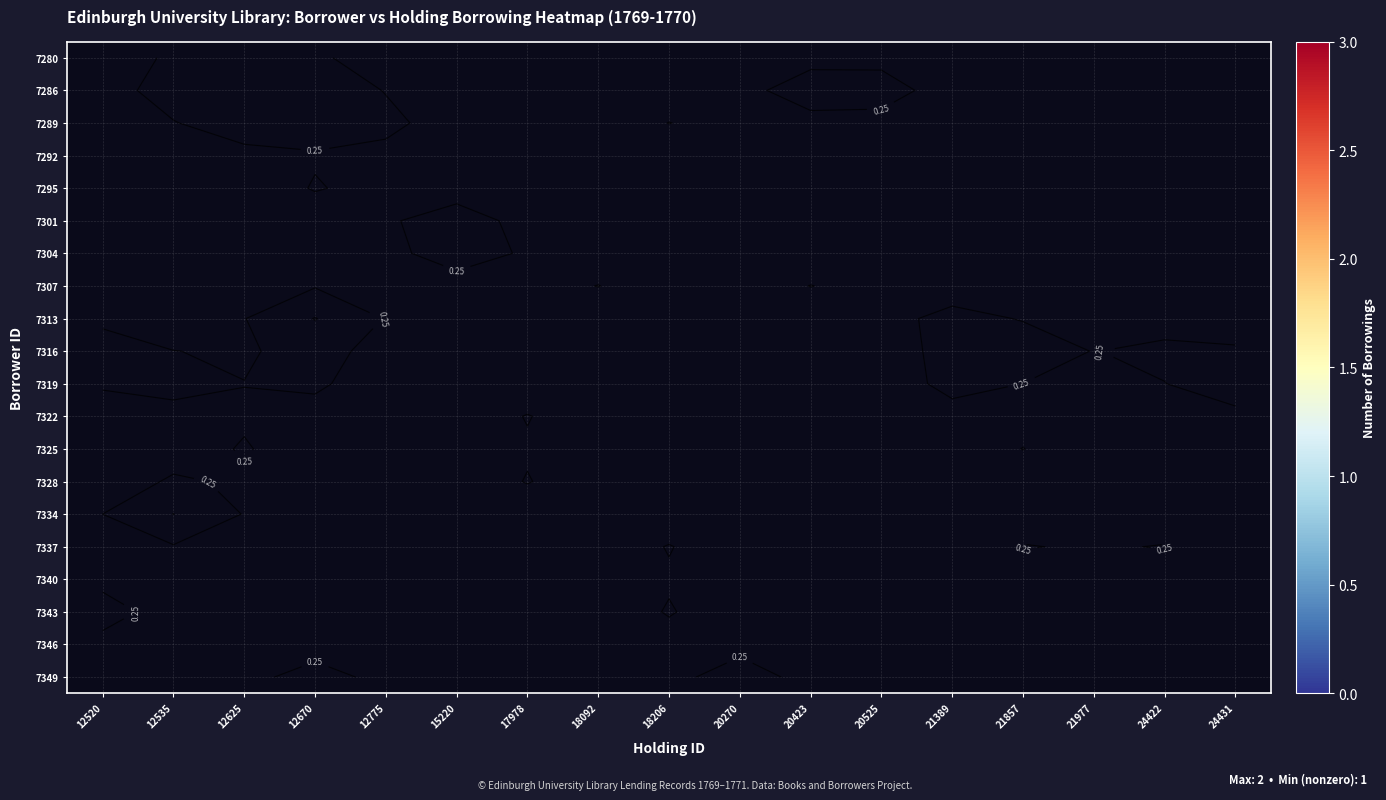

Between 24431 and 17978, which is larger?

17978